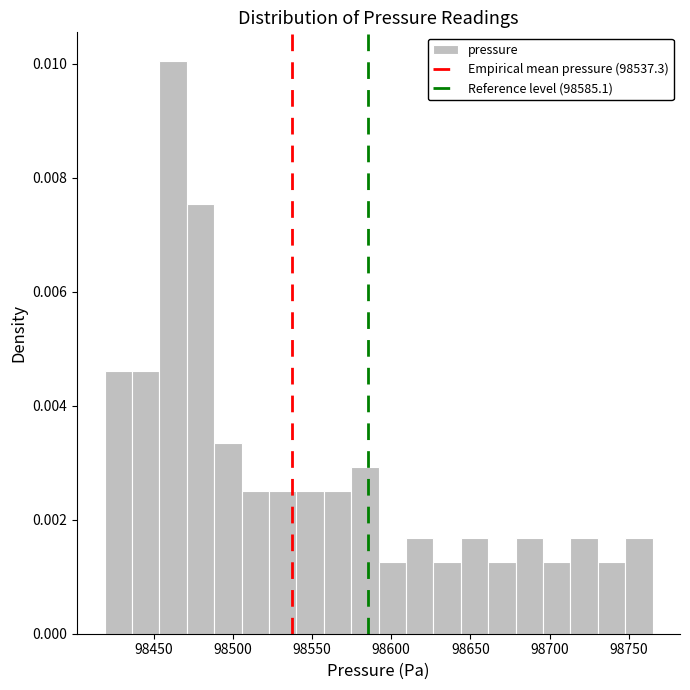

Read against the x-axis, roughly where is the centre of the tallest bar?

98460